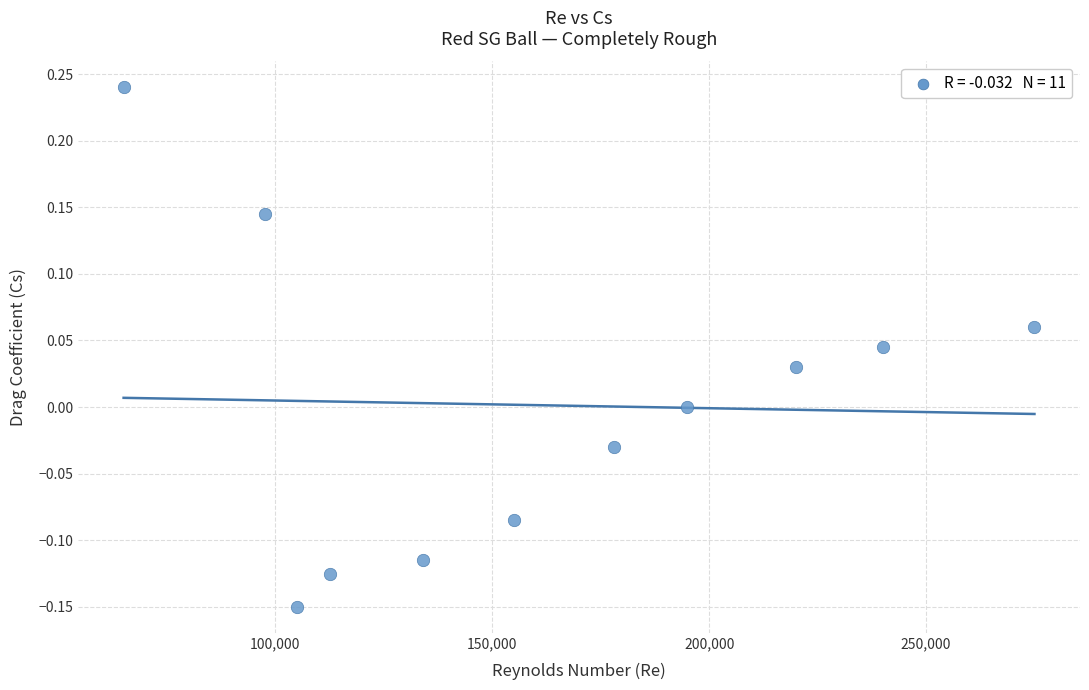

What is the average X value?

161545.5